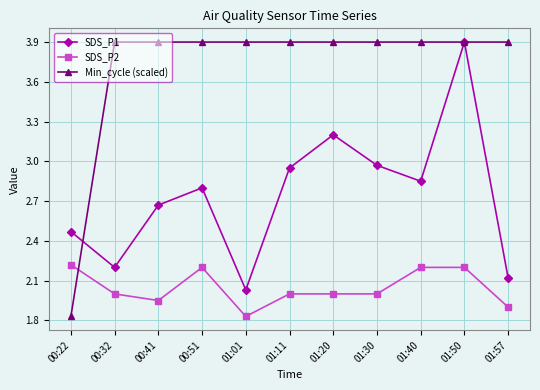

Which series has the largest range (max minus min)?

Min_cycle (scaled)